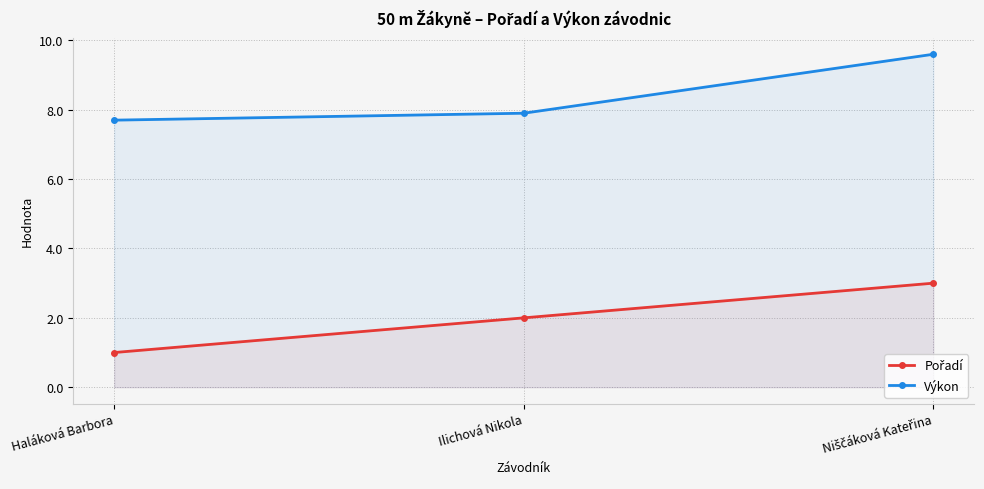

What is the difference between the Výkon values at Niščáková Kateřina and Ilichová Nikola?

1.7